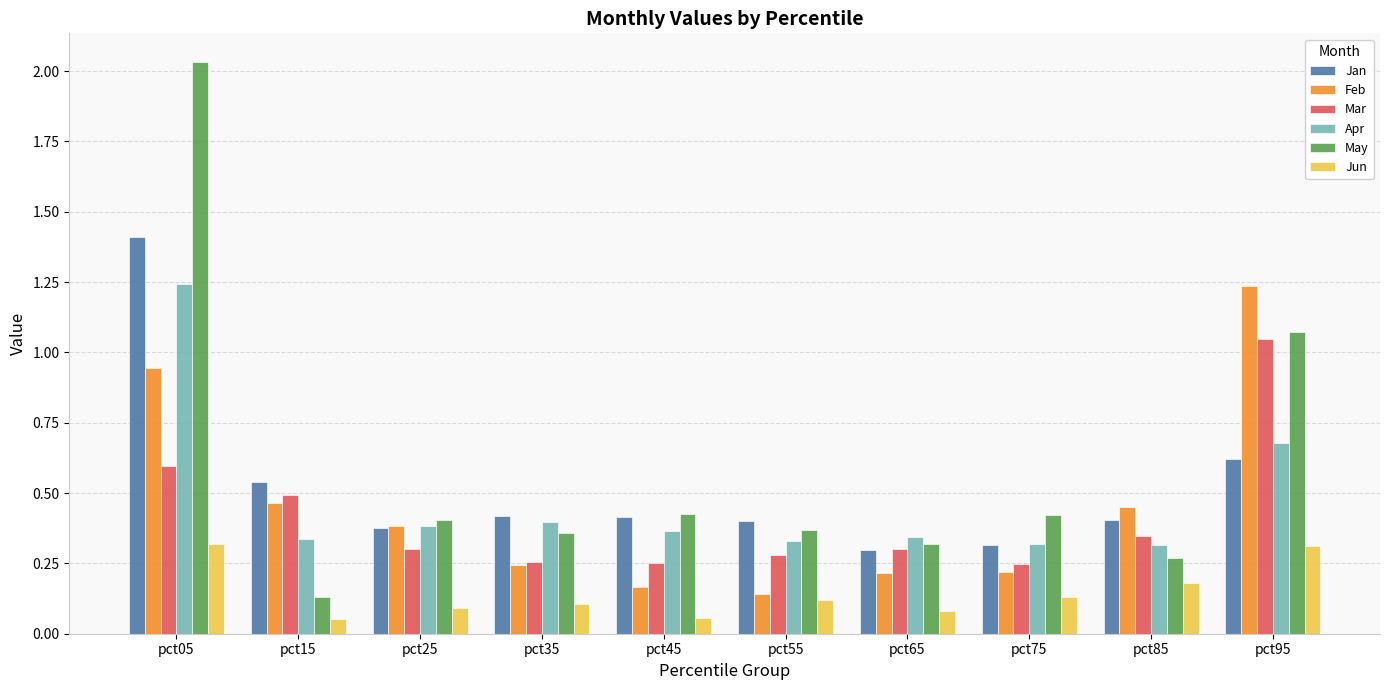

Which series has the largest range (max minus min)?

May